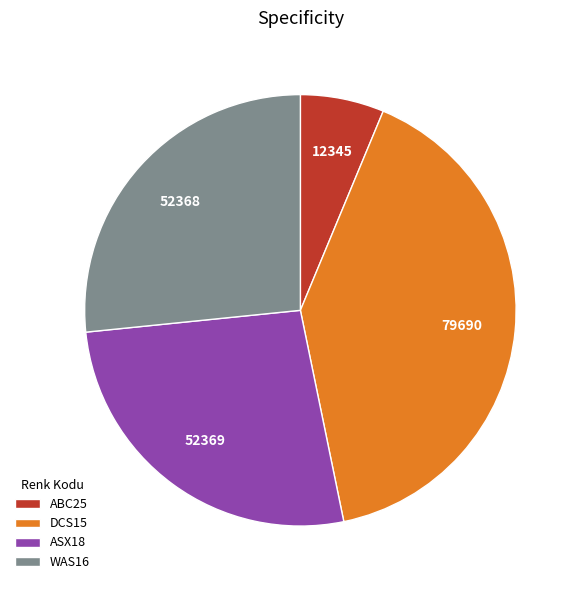

How many segments does this pie chart have?

4